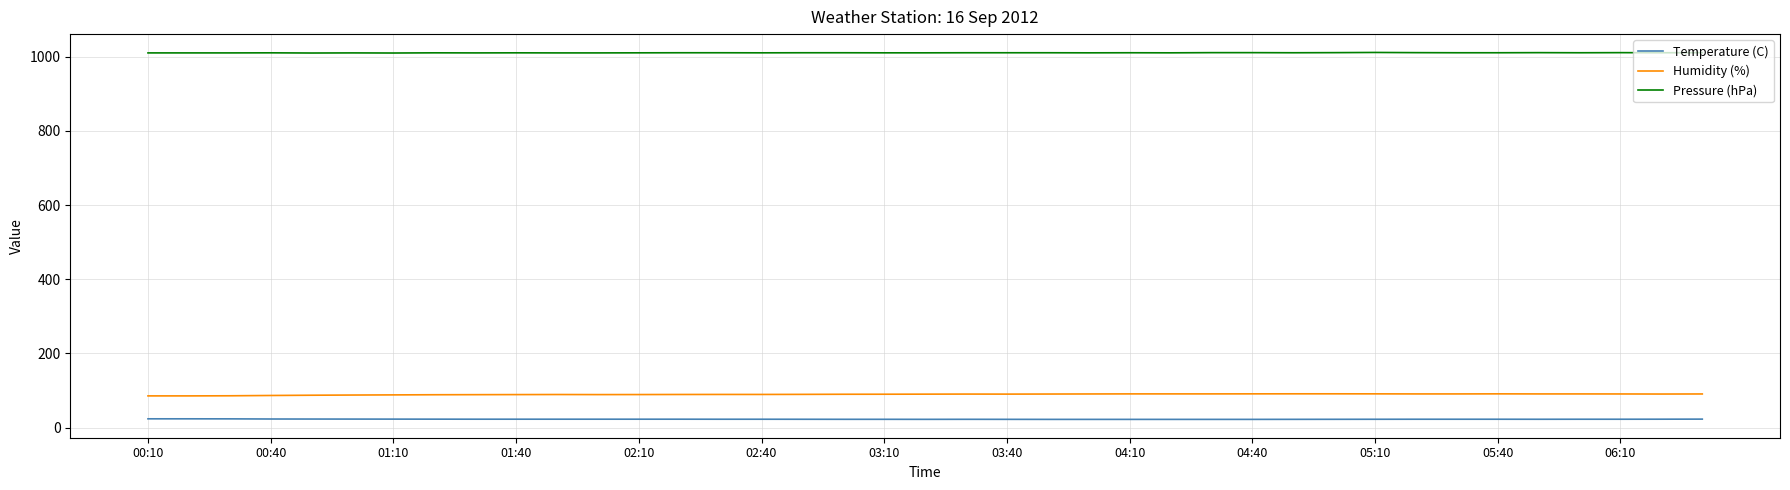

List the series in order of their peak value, highest first.

Pressure (hPa), Humidity (%), Temperature (C)